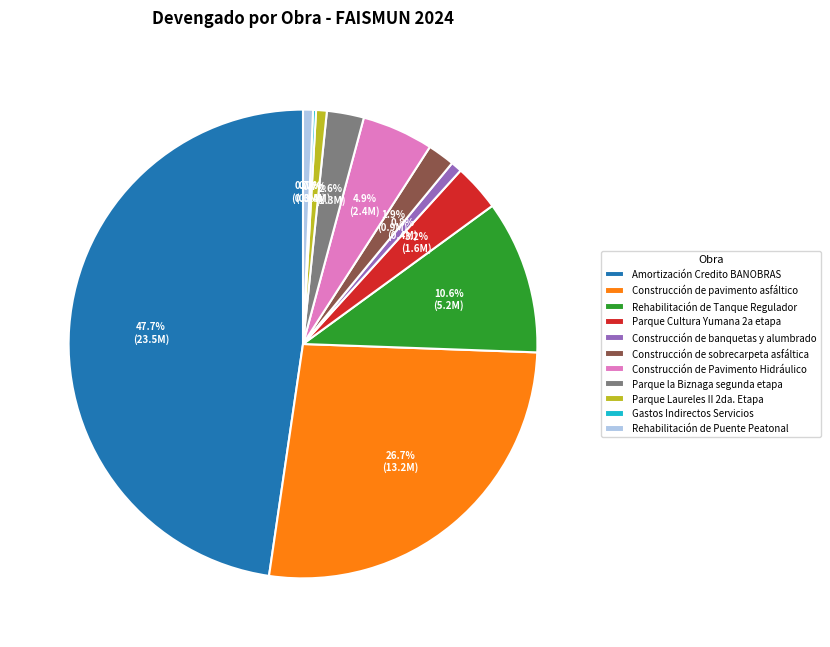

Does any single category account for the majority?

No